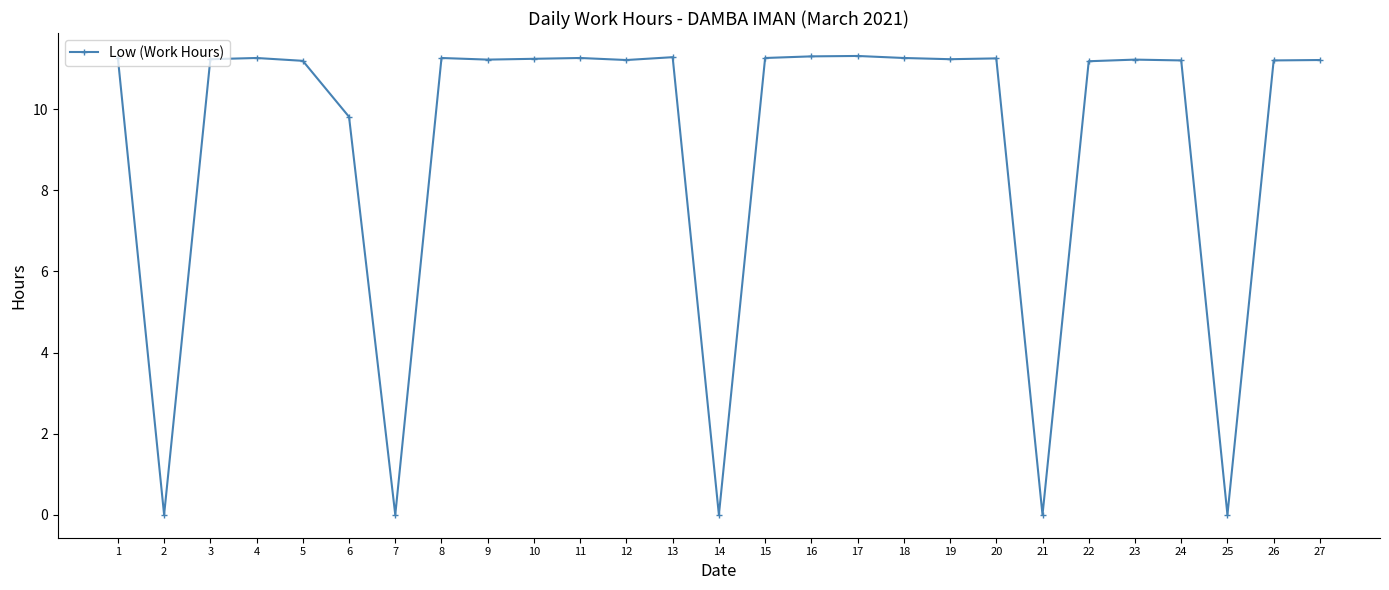

True or false: there are more than 2 points higher than both neighbors.

True